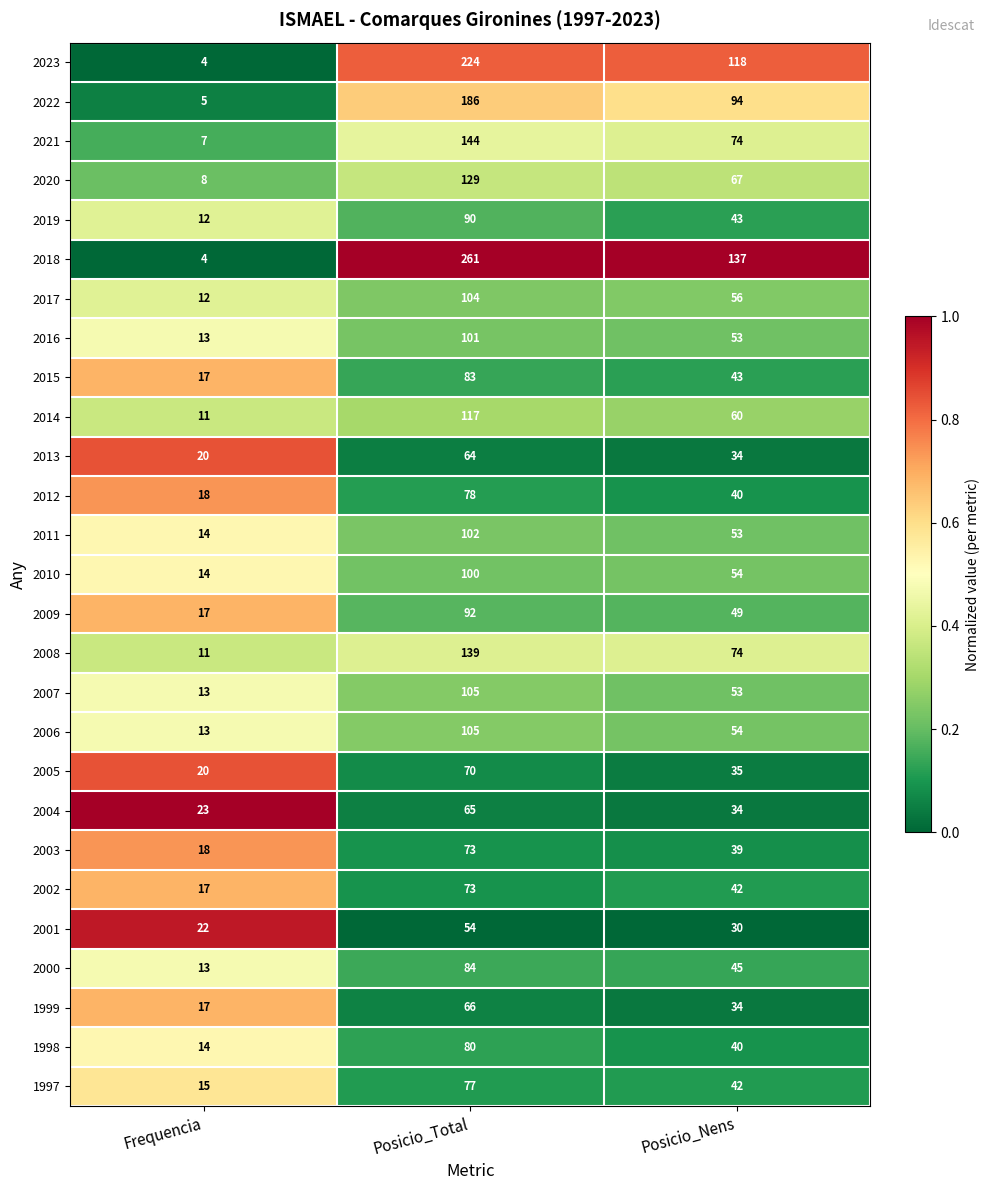

At which category is the sum across all series the highest?

Posicio_Total